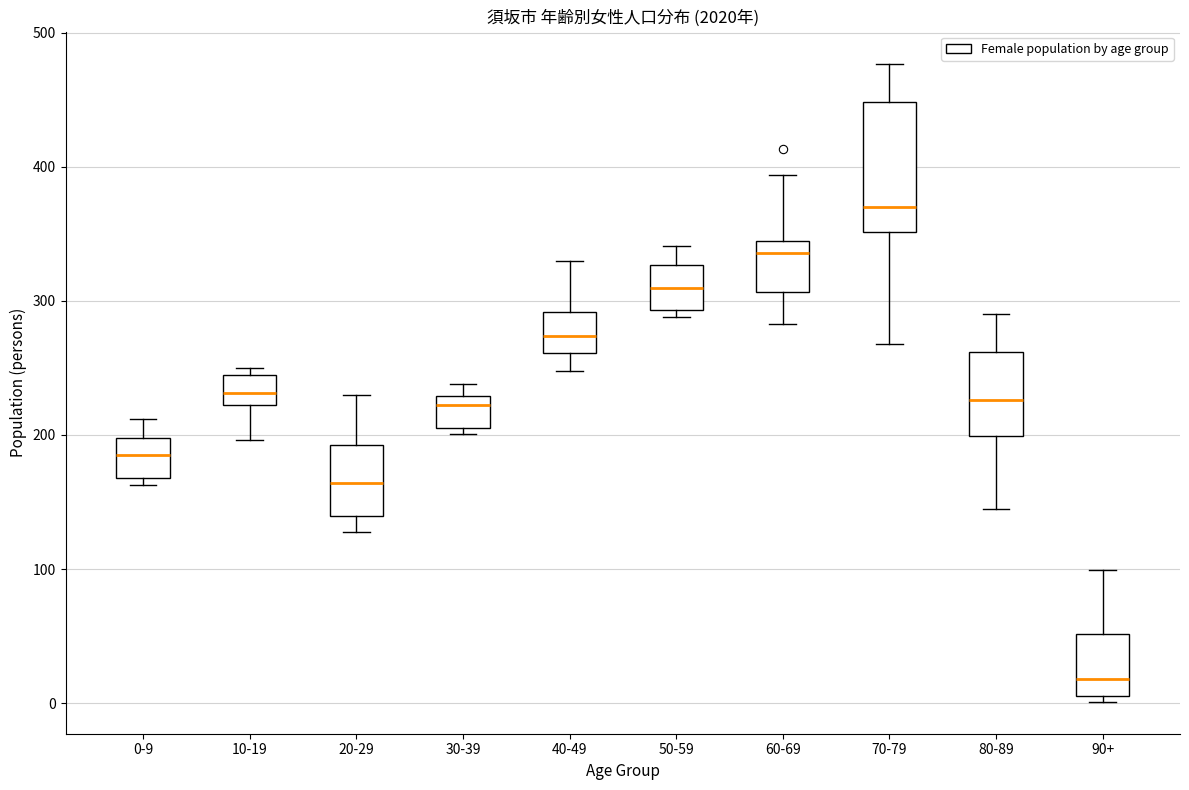

Where is the lower edge of the box for 50-59 on the y-axis? The values are not printed on the chart, so give them approximately, as read against the axis.

290